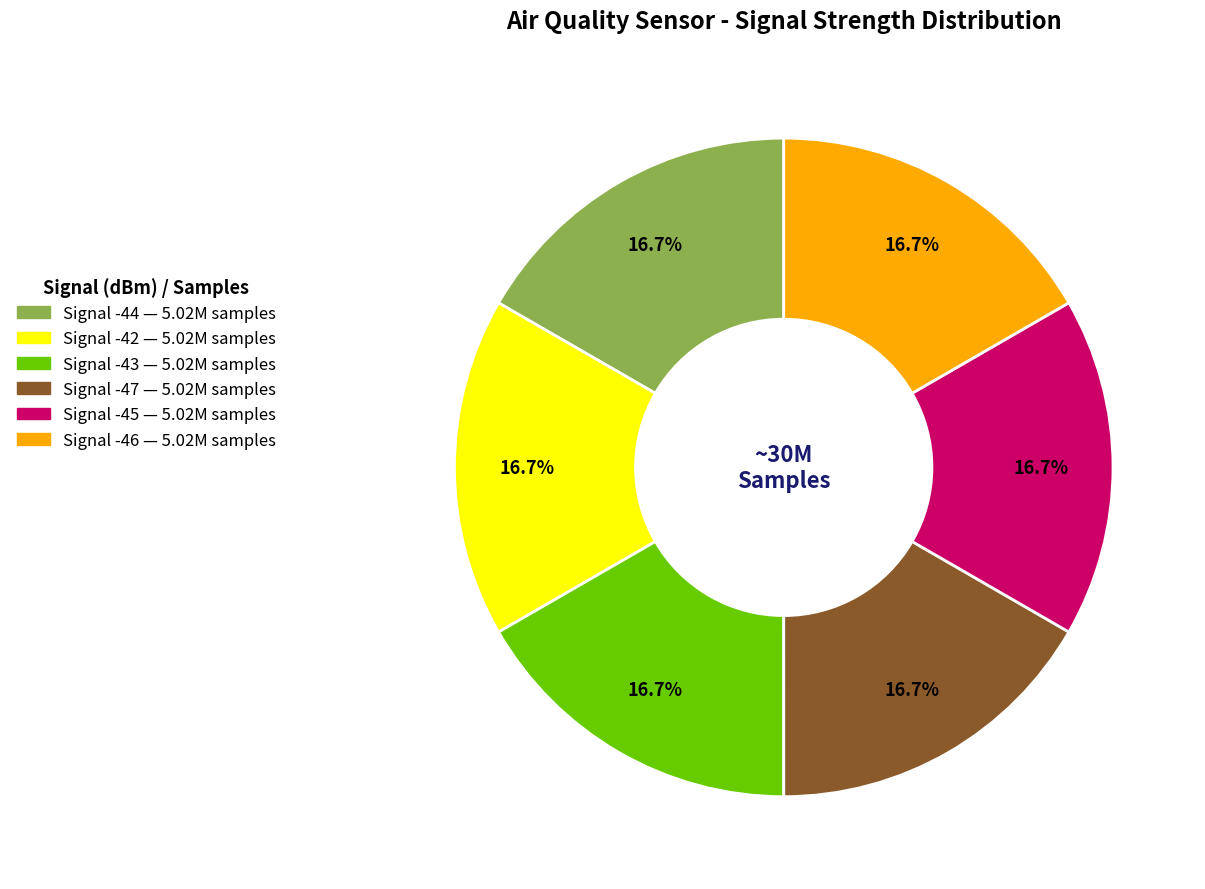

Does any single category account for the majority?

No